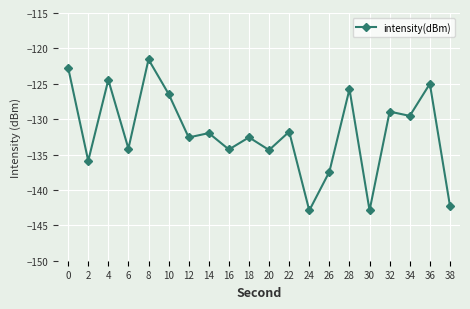

Which label corresponds to the largest value in the chart?

8